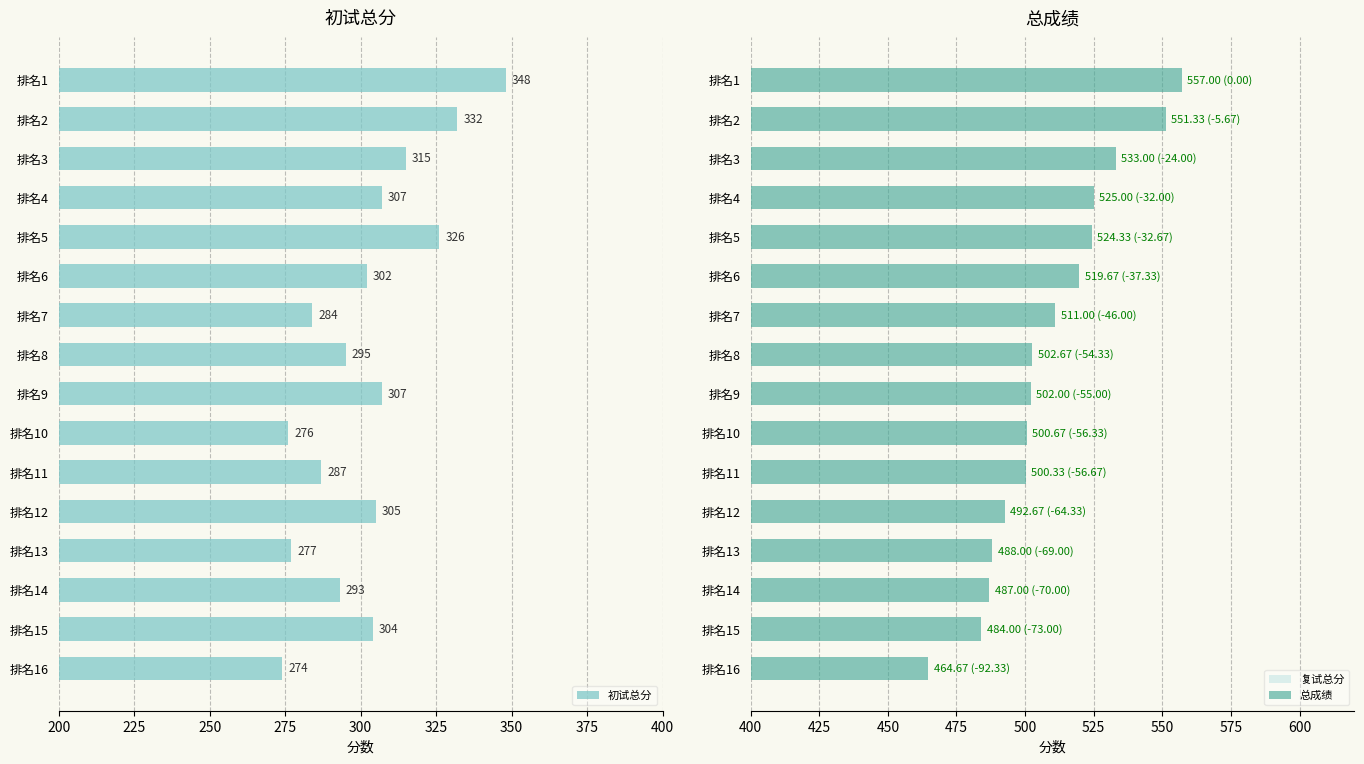

Which series has the largest total across all categories?

总成绩